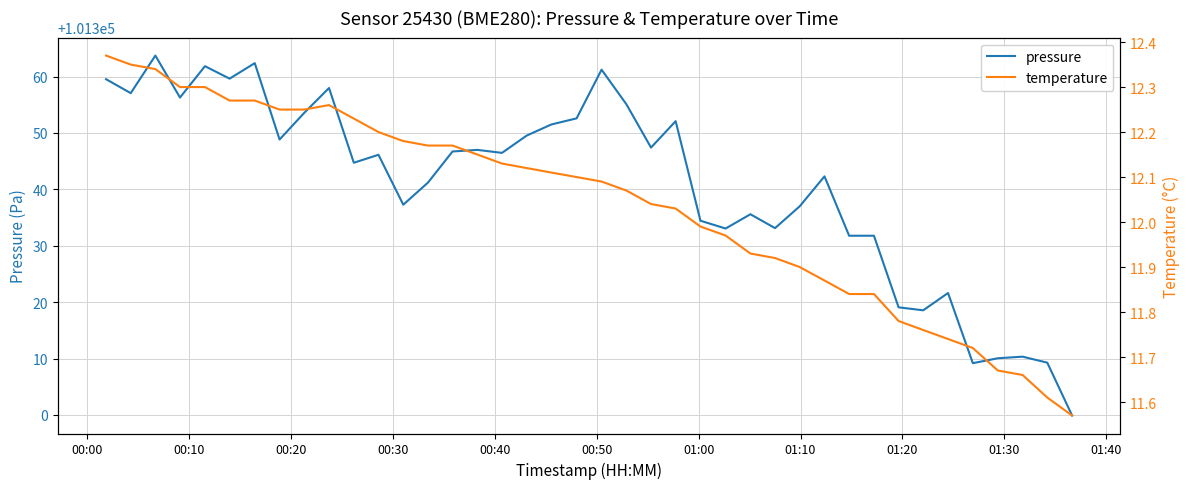

What is the highest value of the pressure series?

101363.7